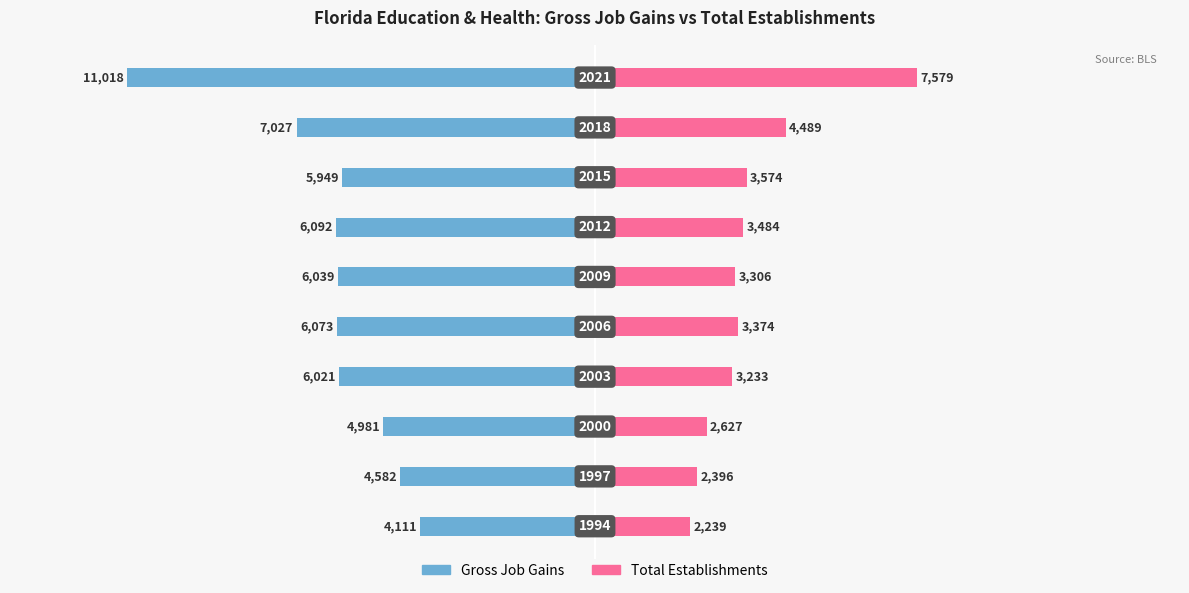

What is the minimum value for Total Establishments?

2239